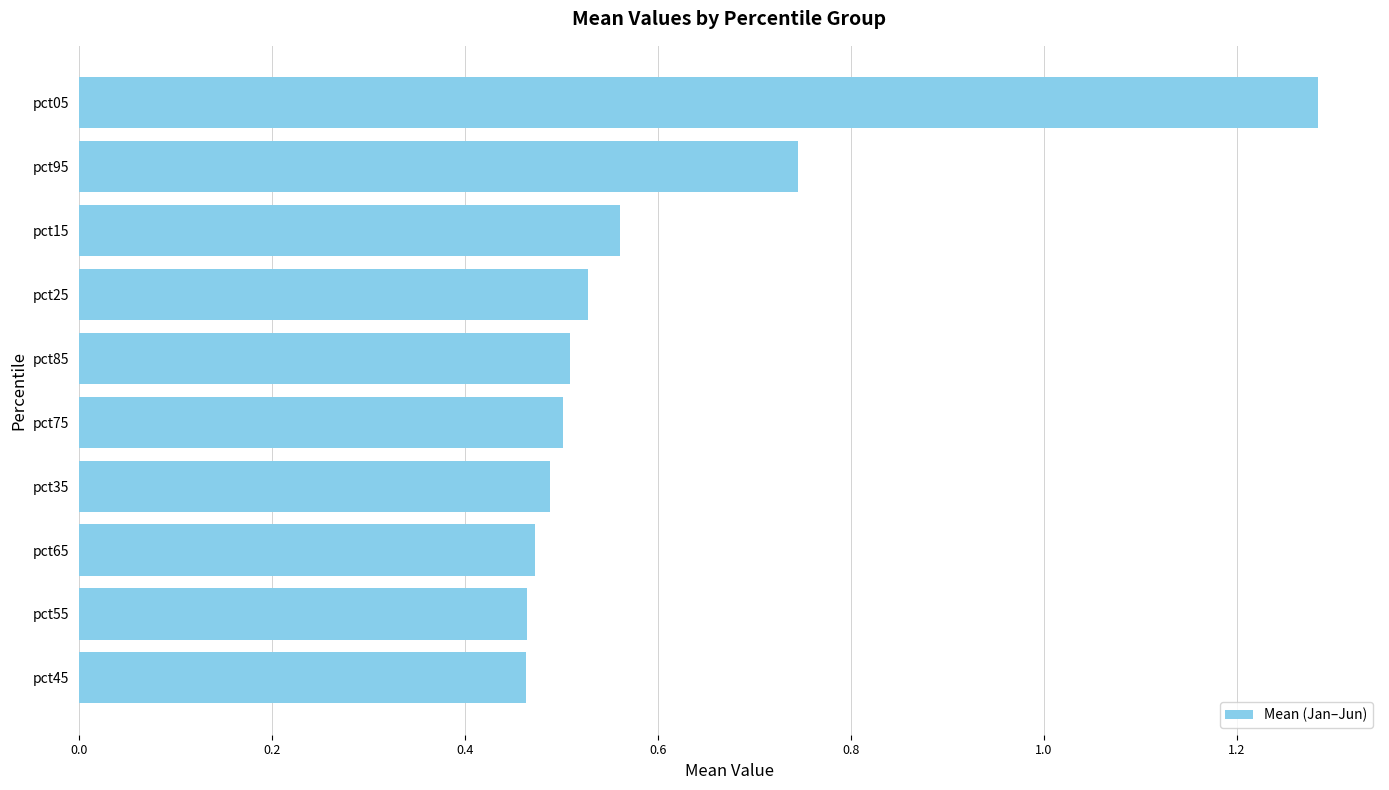

At which category does the chart reach its peak across all series?

pct05